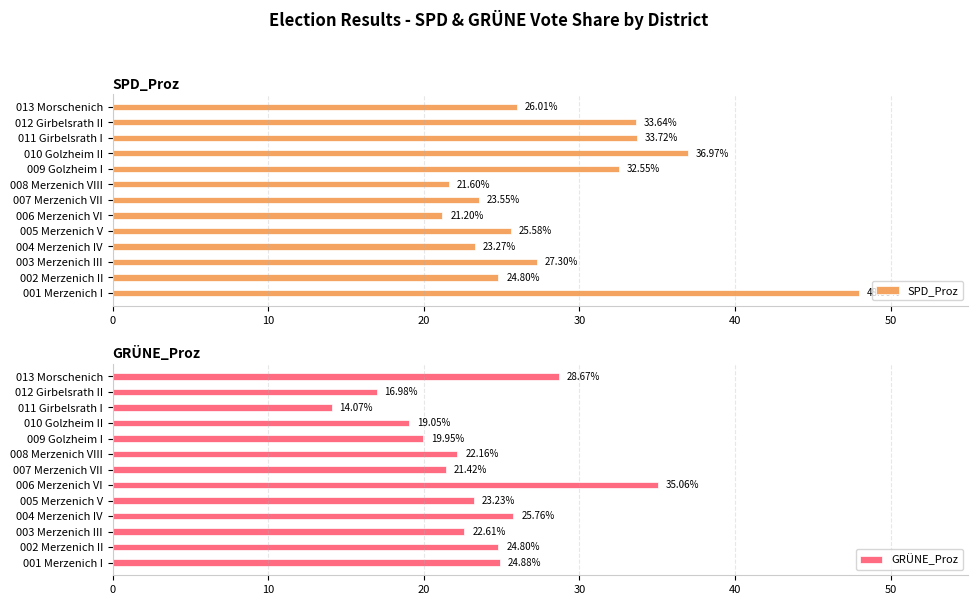

Rank the categories by SPD_Proz value from lowest to highest.

006 Merzenich VI, 008 Merzenich VIII, 004 Merzenich IV, 007 Merzenich VII, 002 Merzenich II, 005 Merzenich V, 013 Morschenich, 003 Merzenich III, 009 Golzheim I, 012 Girbelsrath II, 011 Girbelsrath I, 010 Golzheim II, 001 Merzenich I